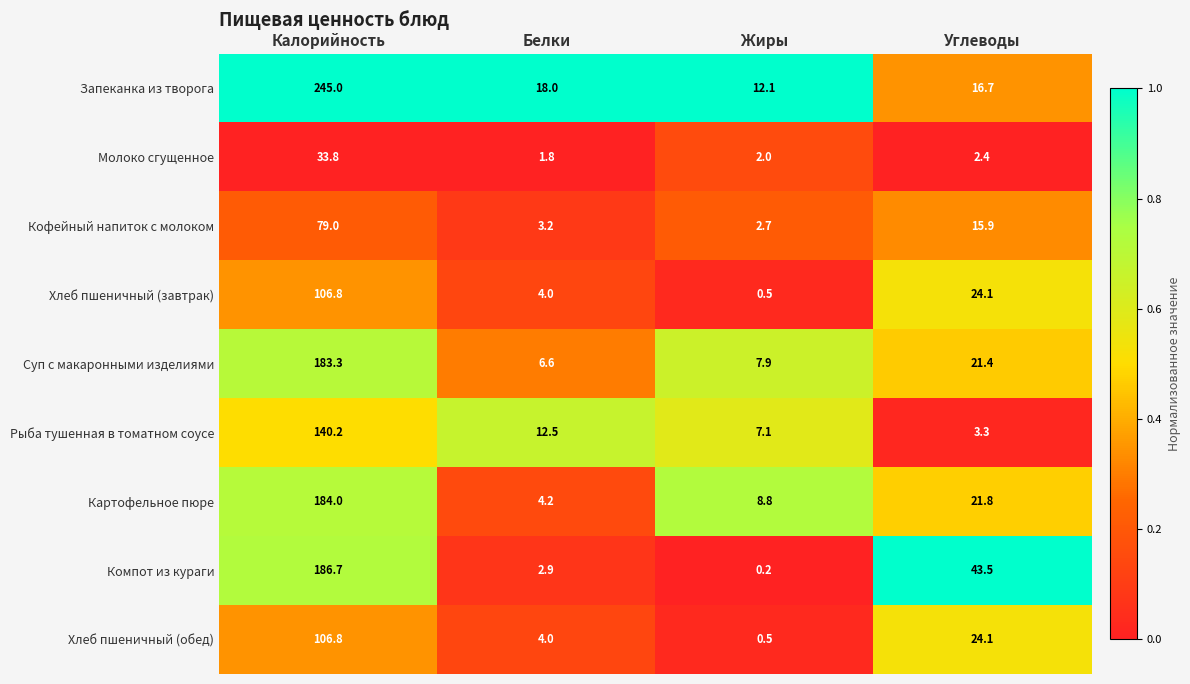

Rank the categories by Компот из кураги value from highest to lowest.

Калорийность, Углеводы, Белки, Жиры